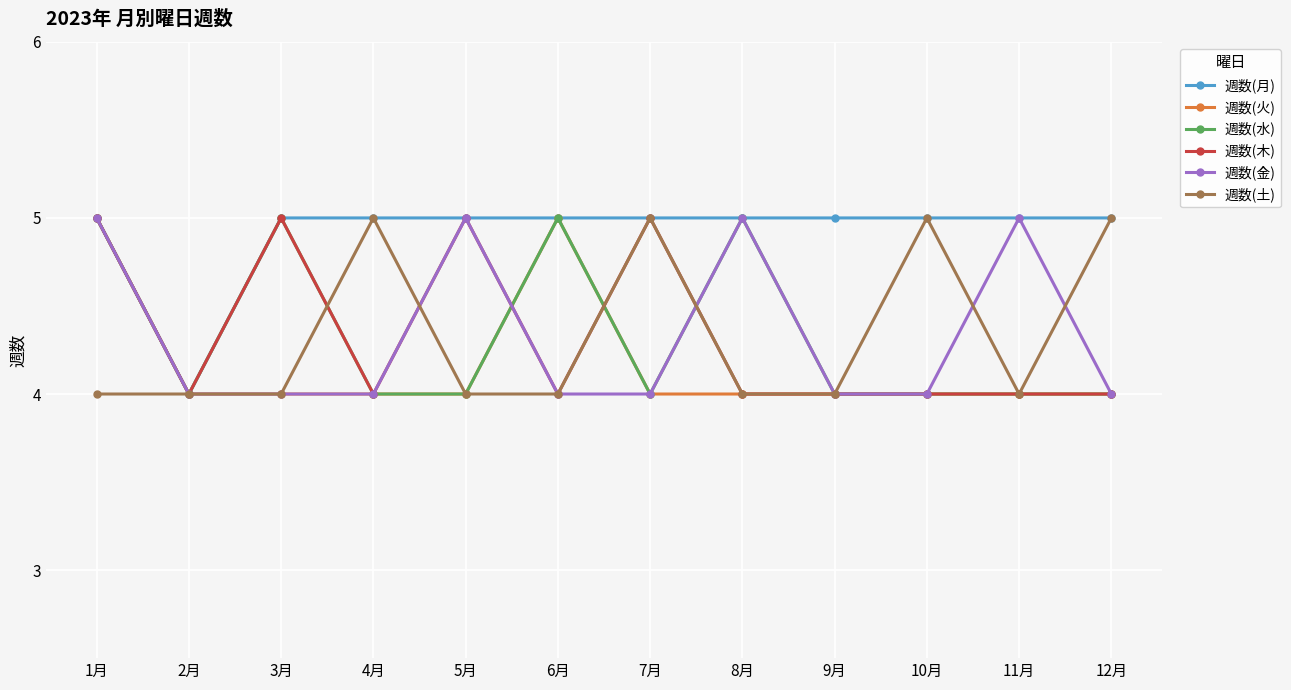

Reading left to right, list all the values displayed in this chart.

週数(月): 5	4	5	5	5	5	5	5	5	5	5	5
週数(火): 5	4	4	4	4	5	4	4	4	4	4	4
週数(水): 5	4	5	4	4	5	4	5	4	4	4	4
週数(木): 5	4	5	4	5	4	5	4	4	4	4	4
週数(金): 5	4	4	4	5	4	4	5	4	4	5	4
週数(土): 4	4	4	5	4	4	5	4	4	5	4	5